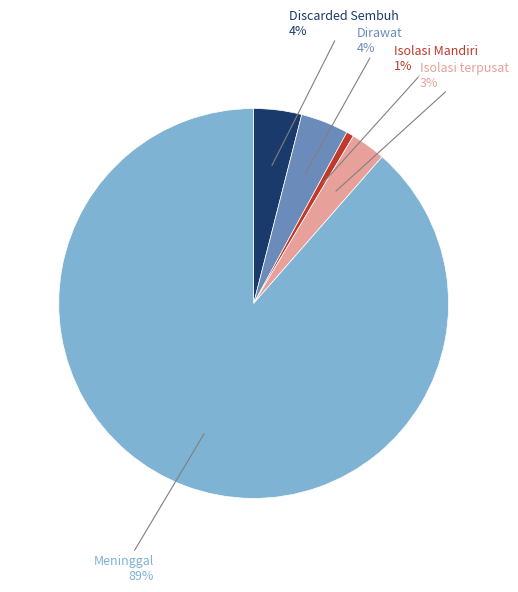

Which category has the smallest portion of the pie?

Isolasi Mandiri